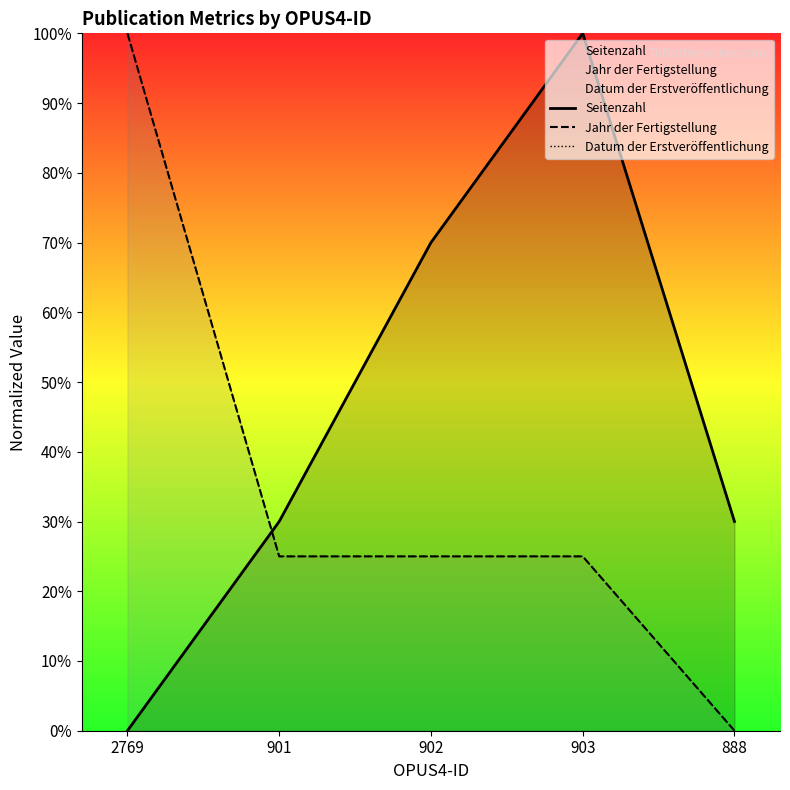

What are all the series names shown in the legend?

Seitenzahl, Jahr der Fertigstellung, Datum der Erstveröffentlichung